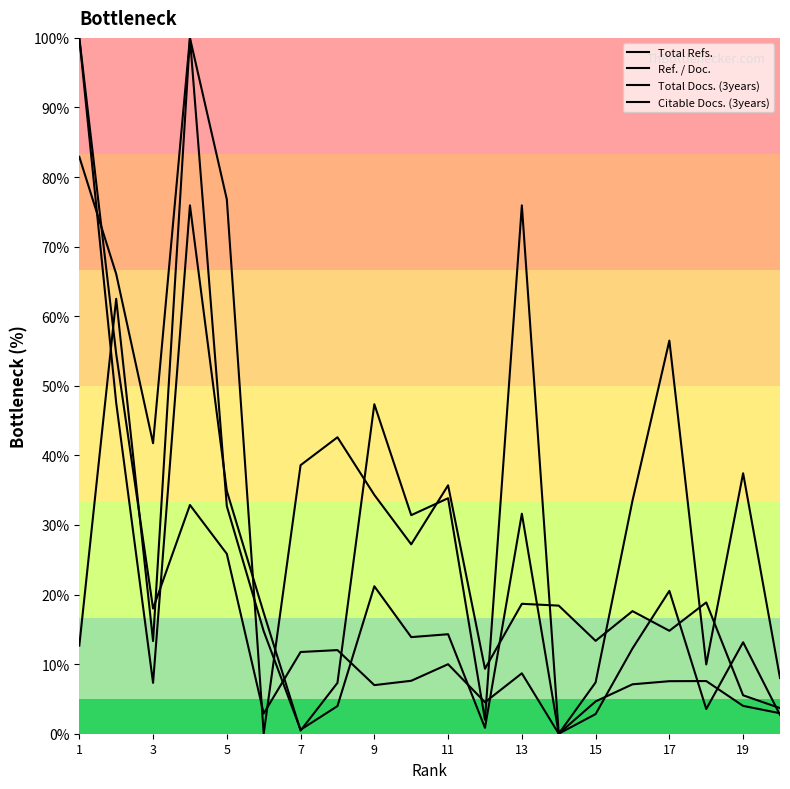

What is the sum of all Total Docs. (3years) values?

666.2